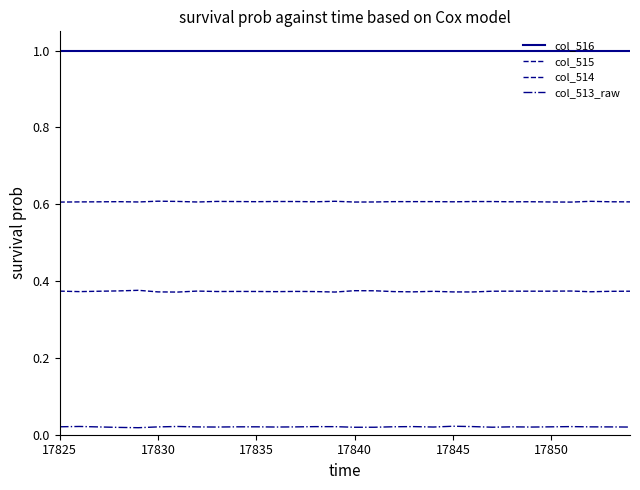

True or false: col_516 and col_515 intersect in this chart.

False